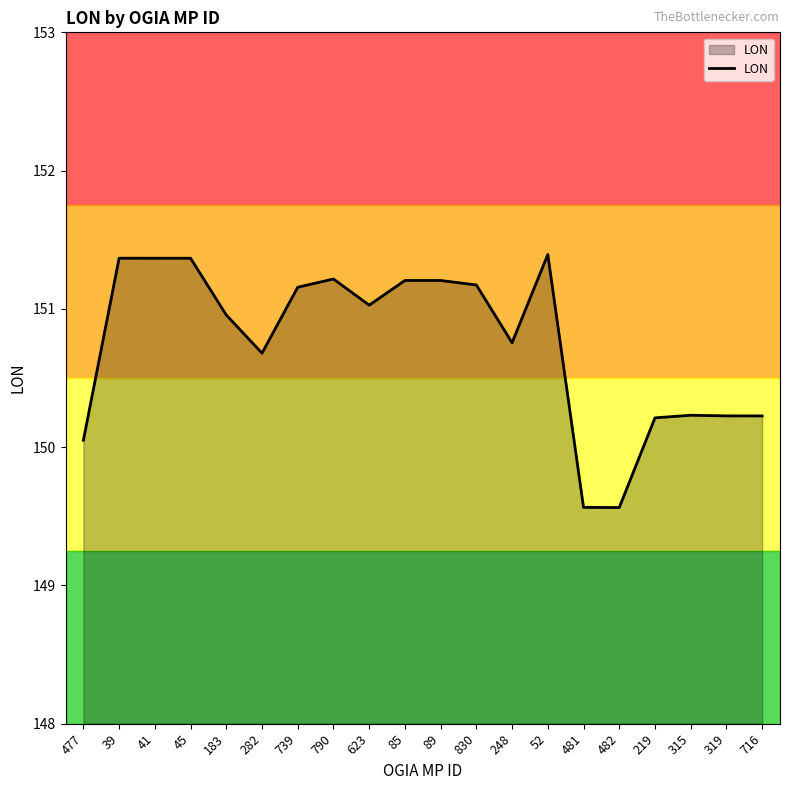

What is the minimum value shown in the chart?

149.6